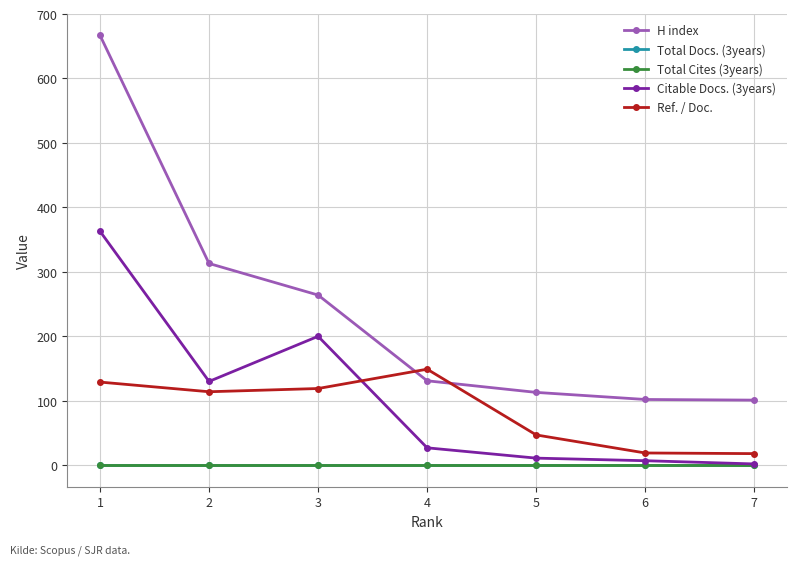

List the series in order of their peak value, lowest first.

Total Docs. (3years), Total Cites (3years), Ref. / Doc., Citable Docs. (3years), H index